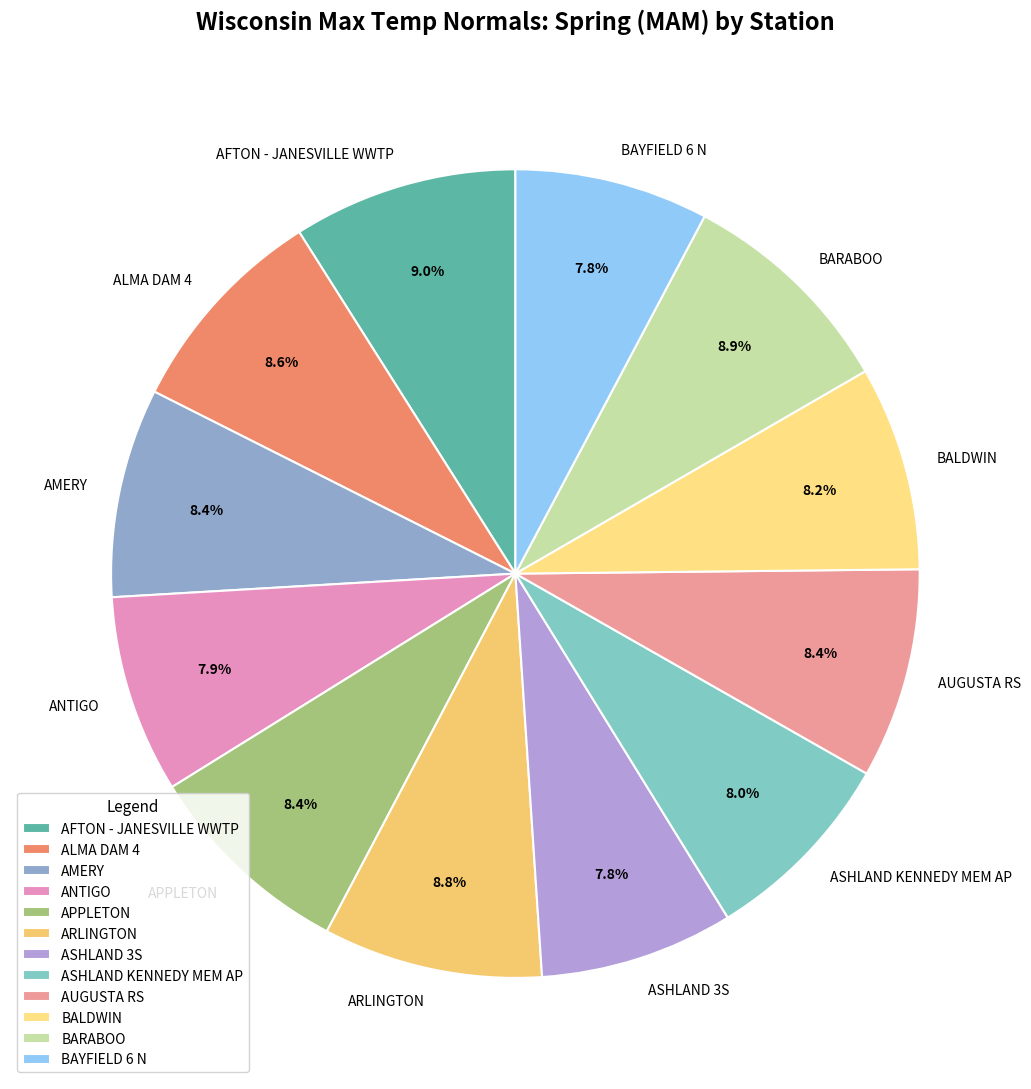

Does any single category account for the majority?

No